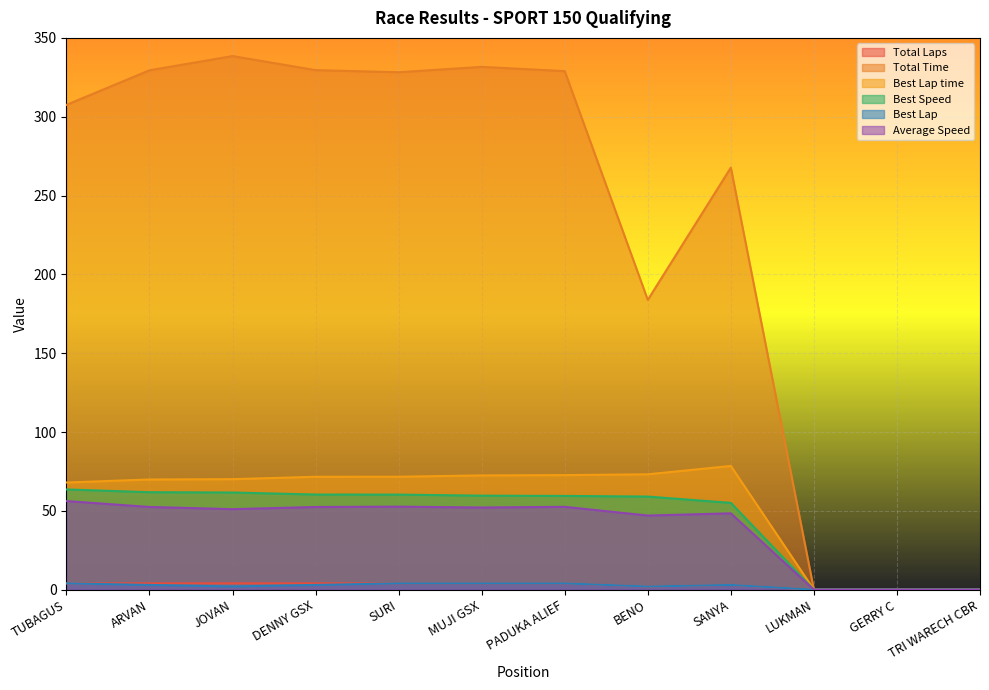

Reading right to left, extract all data points from this chart.

Total Laps: 0.0	0.0	0.0	3.0	2.0	4.0	4.0	4.0	4.0	4.0	4.0	4.0
Total Time: 0.0	0.0	0.0	267.7	183.8	328.9	331.6	328.2	329.6	338.5	329.4	307.5
Best Lap time: 0.0	0.0	0.0	78.5	73.2	72.7	72.5	71.6	71.6	70.1	69.9	68.0
Best Speed: 0.0	0.0	0.0	55.0	59.0	59.5	59.6	60.3	60.3	61.6	61.8	63.6
Best Lap: 0.0	0.0	0.0	3.0	2.0	4.0	4.0	4.0	3.0	2.0	3.0	4.0
Average Speed: 0.0	0.0	0.0	48.4	47.0	52.5	52.1	52.6	52.4	51.1	52.5	56.2